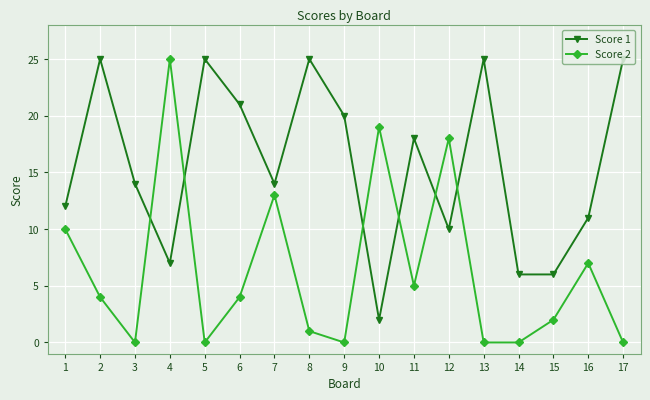

Which series has the widest spread of values?

Score 2